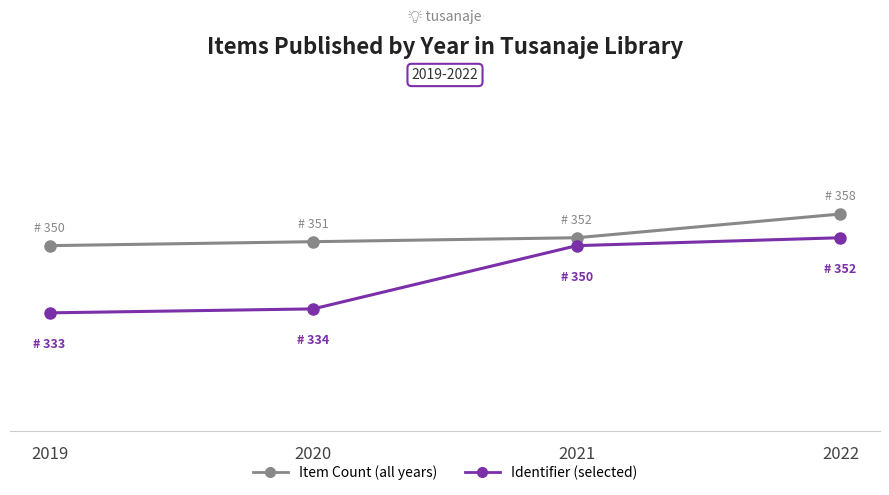

Is this an area chart (filled region under the line)?

No